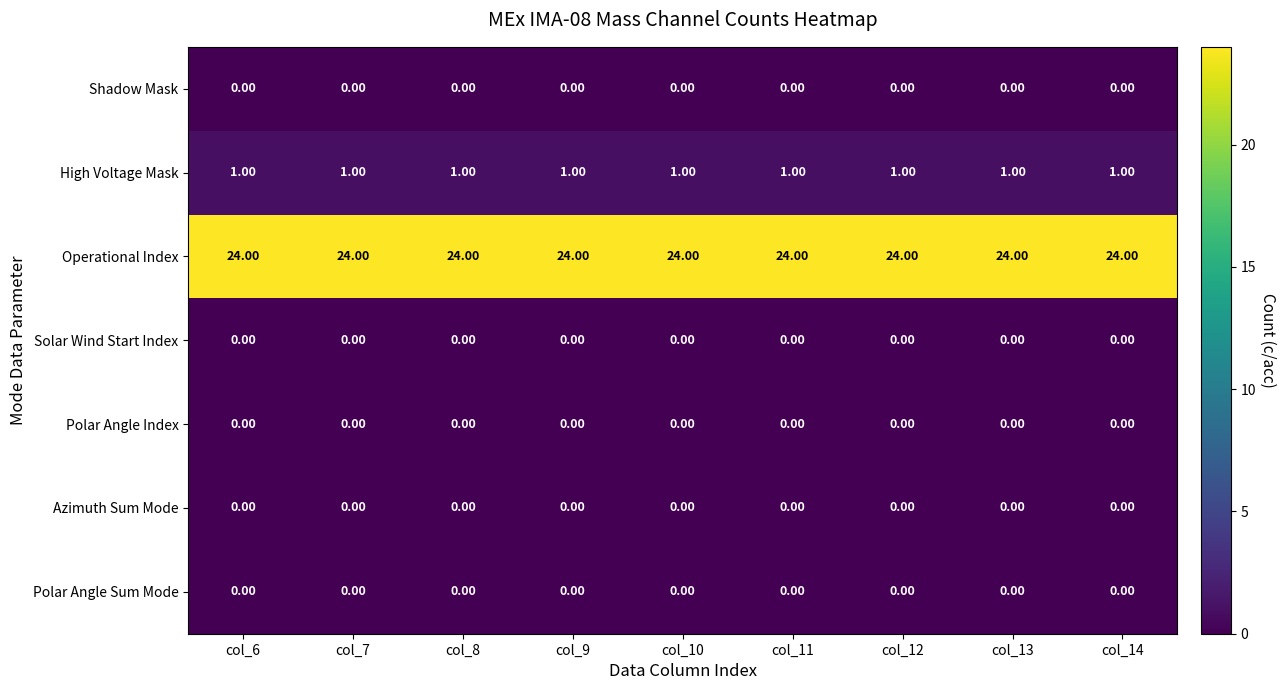

What is the difference between the highest and lowest values at col_12?

24